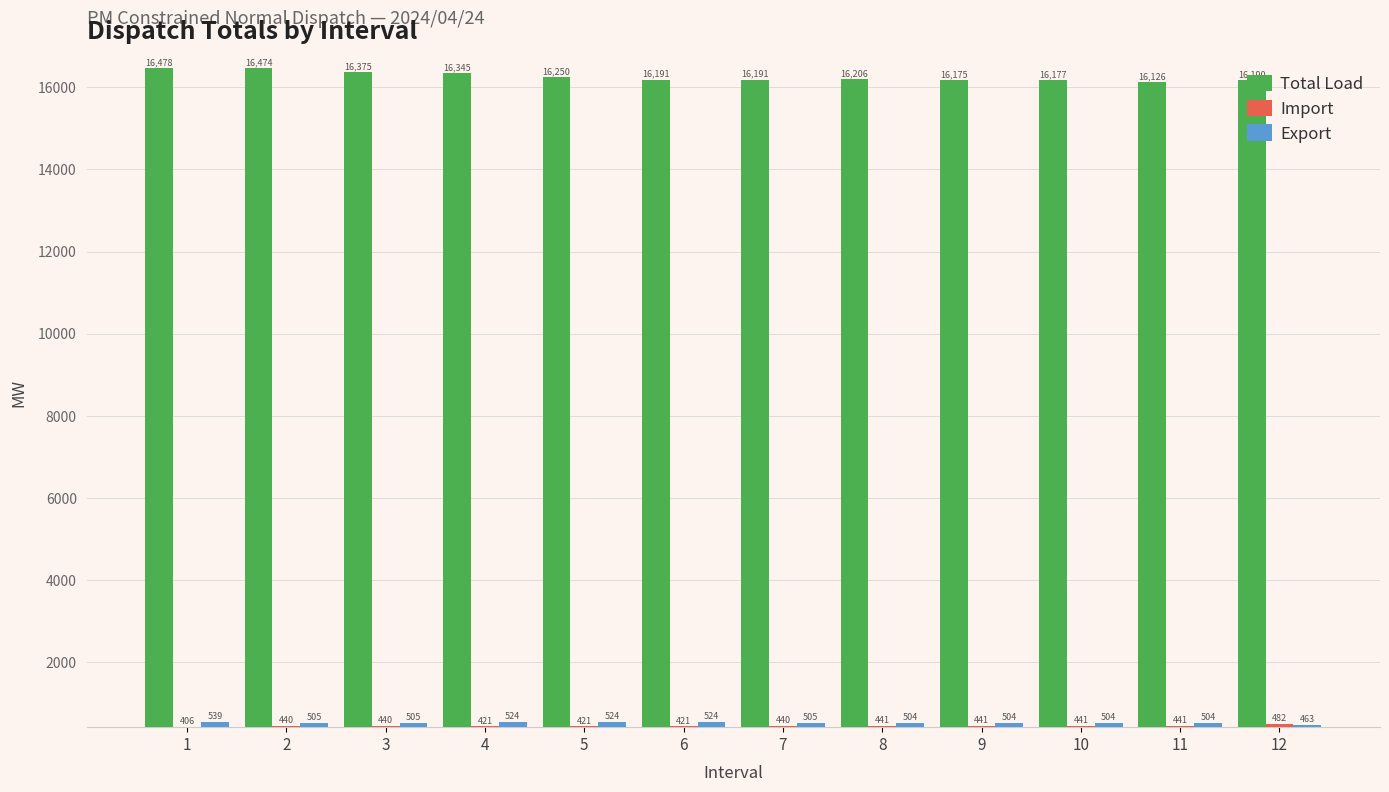

What is the sum of all Total Load values?

195177.2